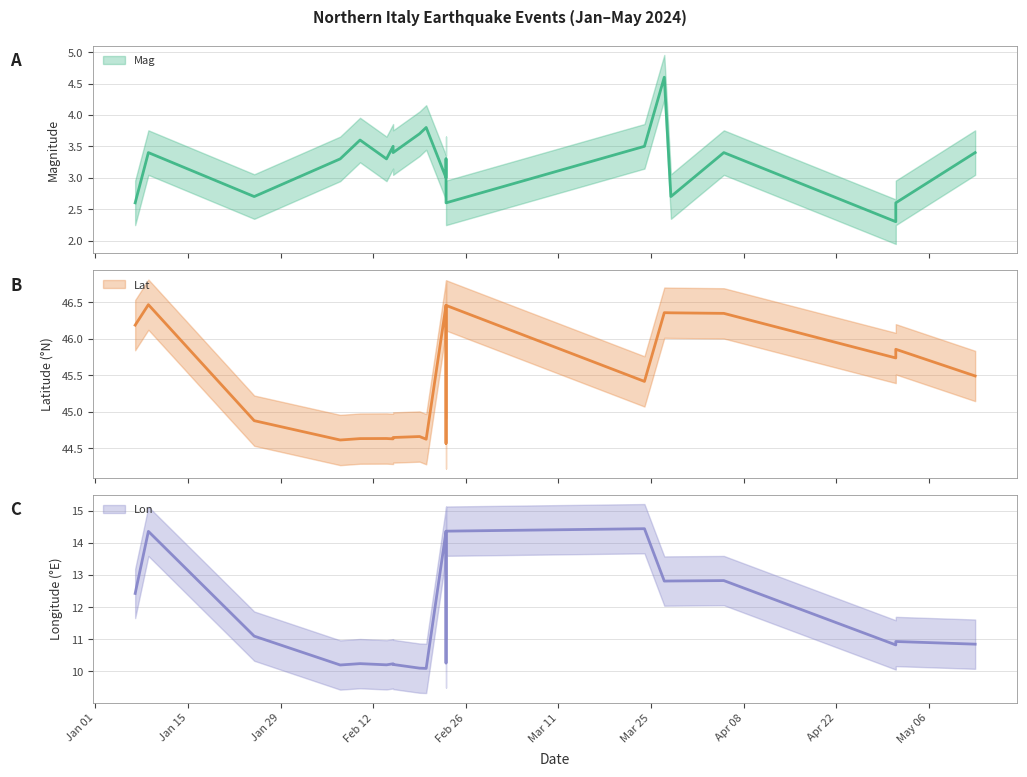

Between 12 and 13, which is larger?

13